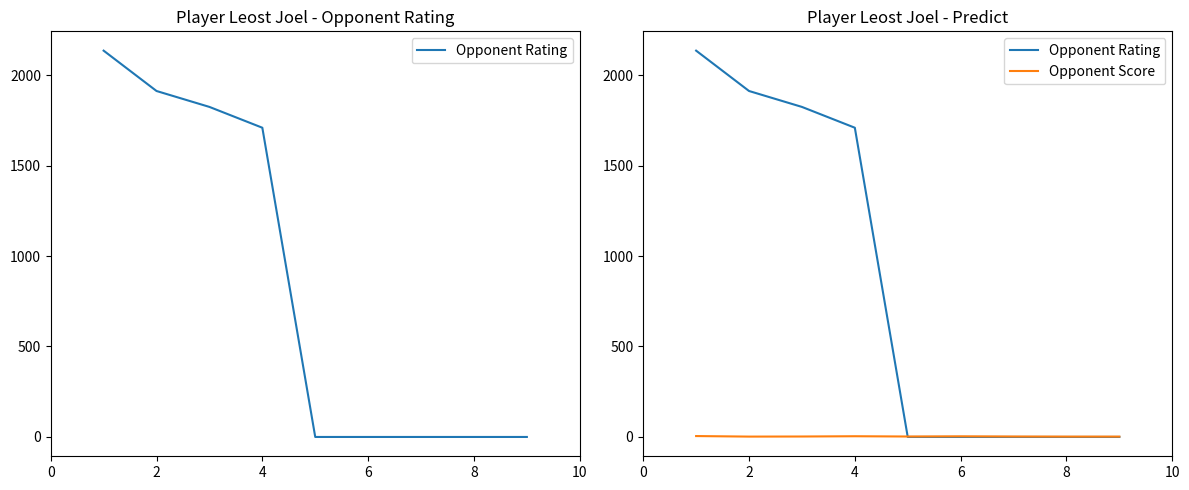

How many times do Opponent Rating and Opponent Score cross each other?

1